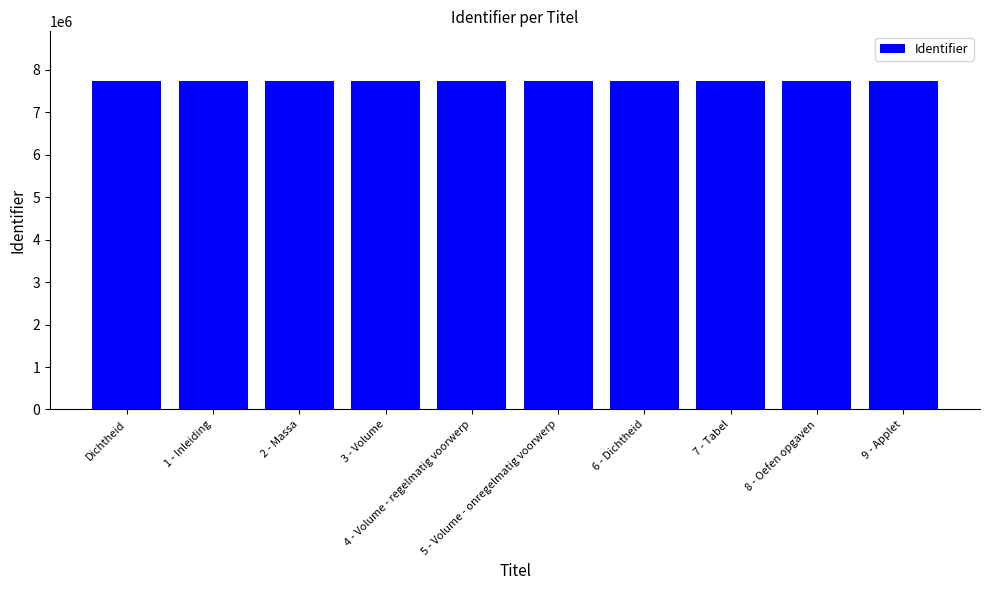

What is the value of the 2nd bar from the left?

7748124